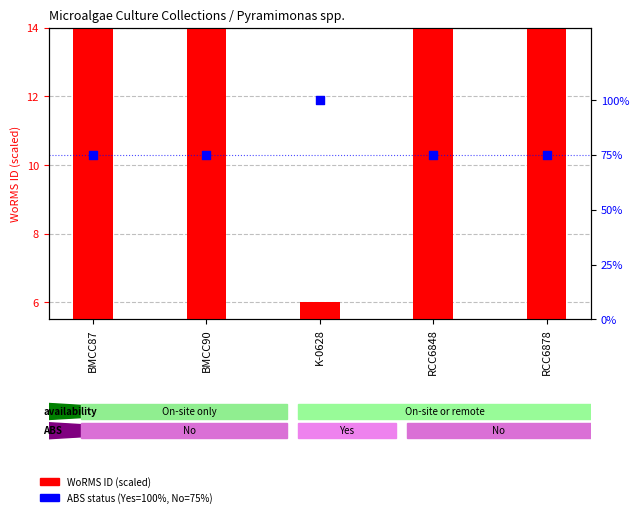

What is the total value across all series at RCC6848?

89